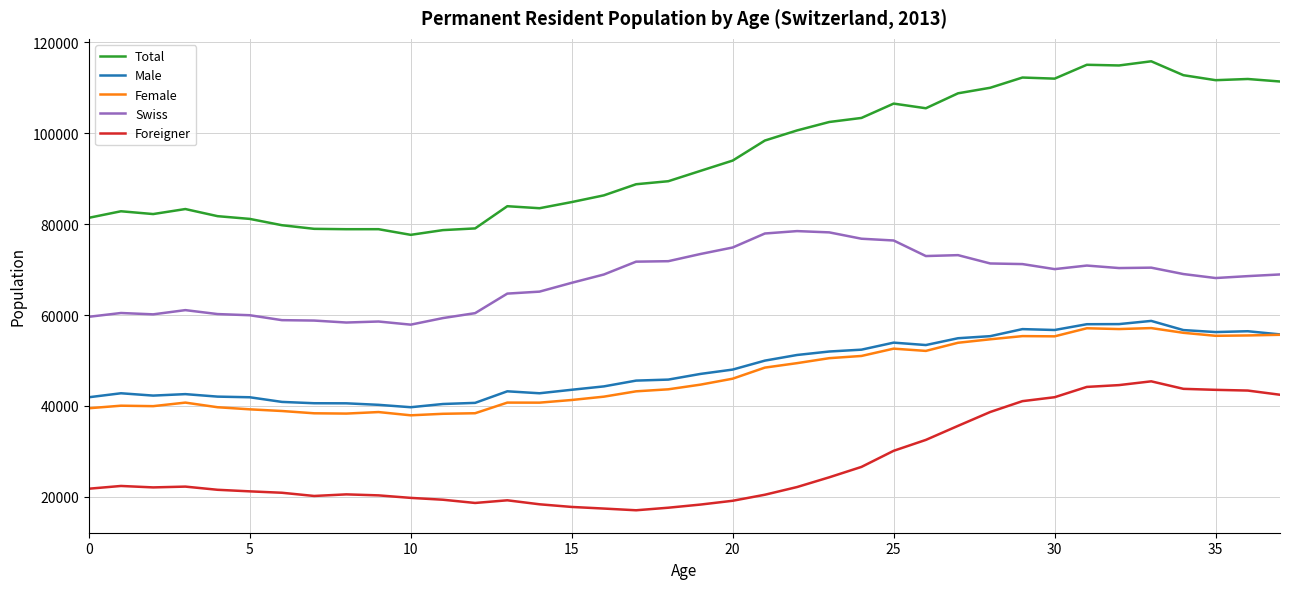

What is the difference between the maximum and minimum values in the Total series?

38198